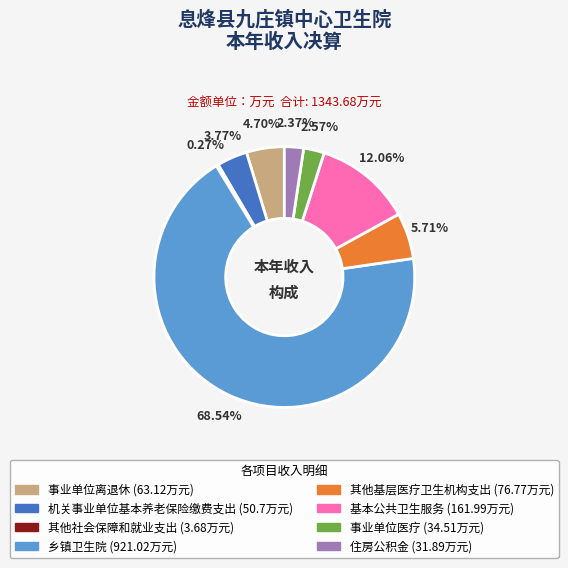

The 机关事业单位基本养老保险缴费支出 slice represents 4% of the pie. True or false?

True